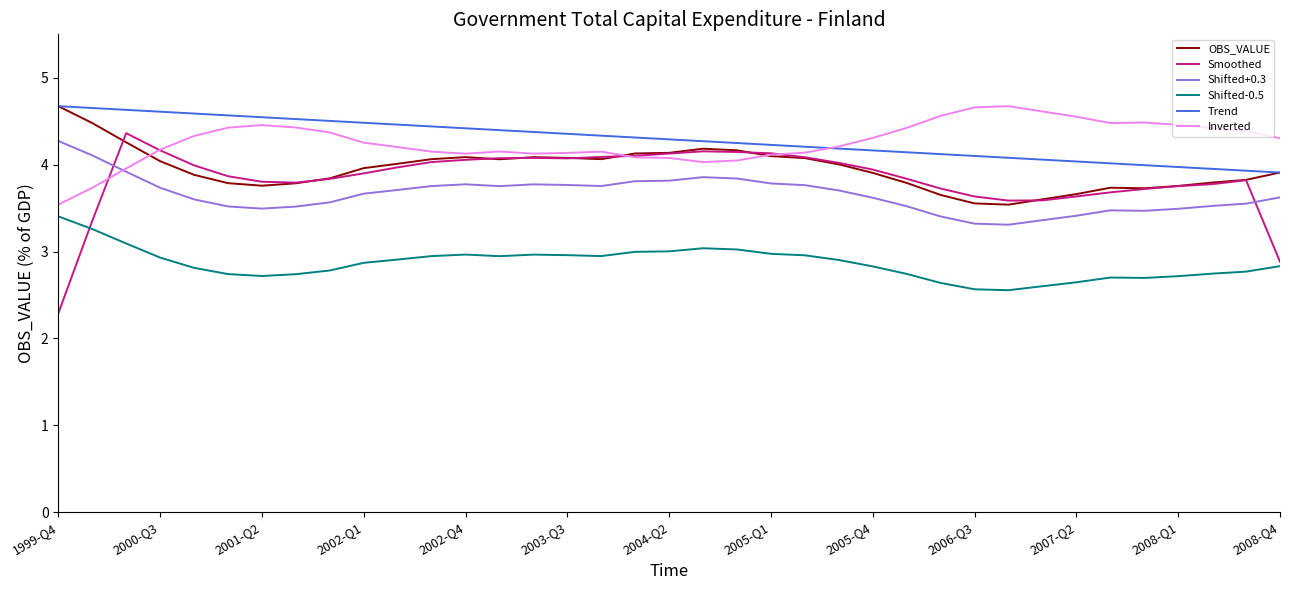

How many values in the Smoothed series are below 3?

2